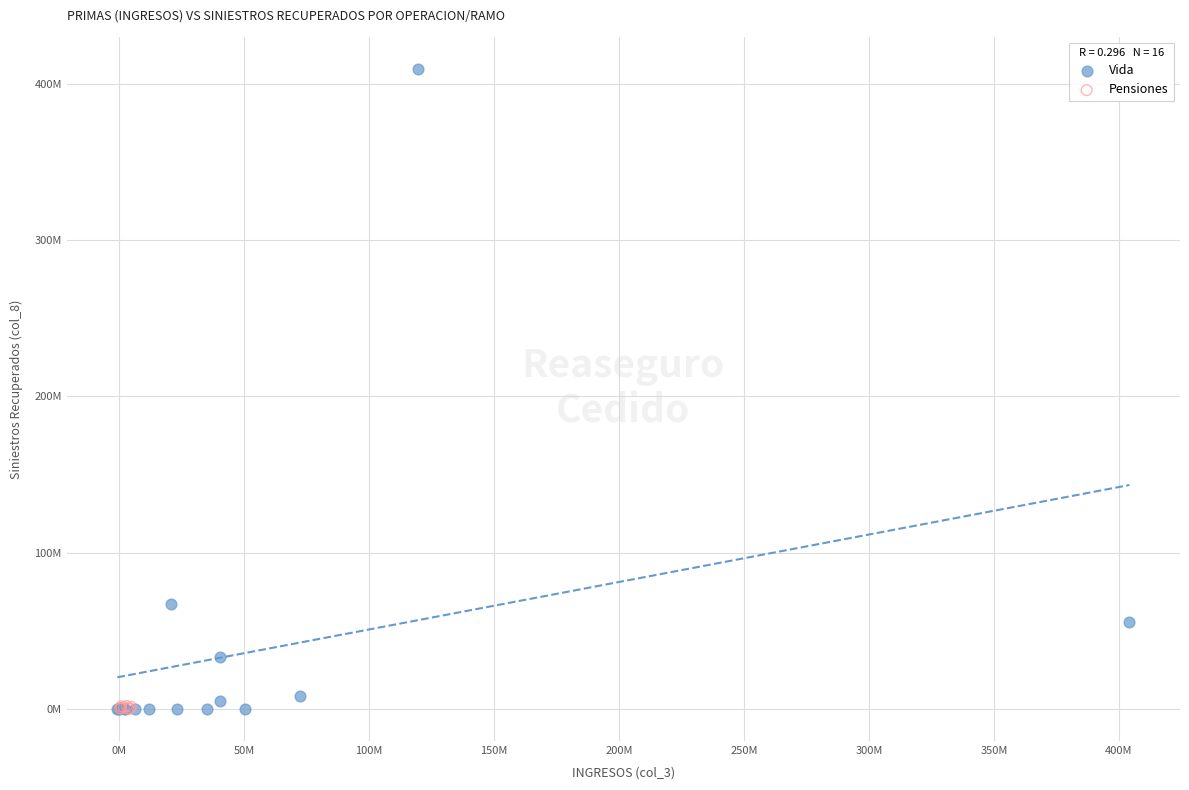

What are all the series names shown in the legend?

Vida, Pensiones